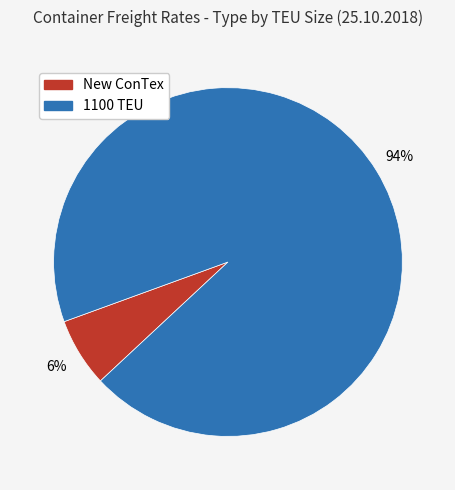

What percentage is the New ConTex slice, to the nearest percent?

6%